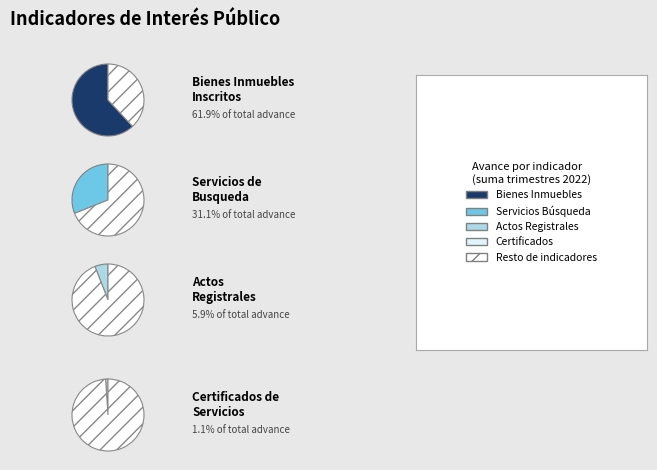

How many slices are in this pie chart?

4